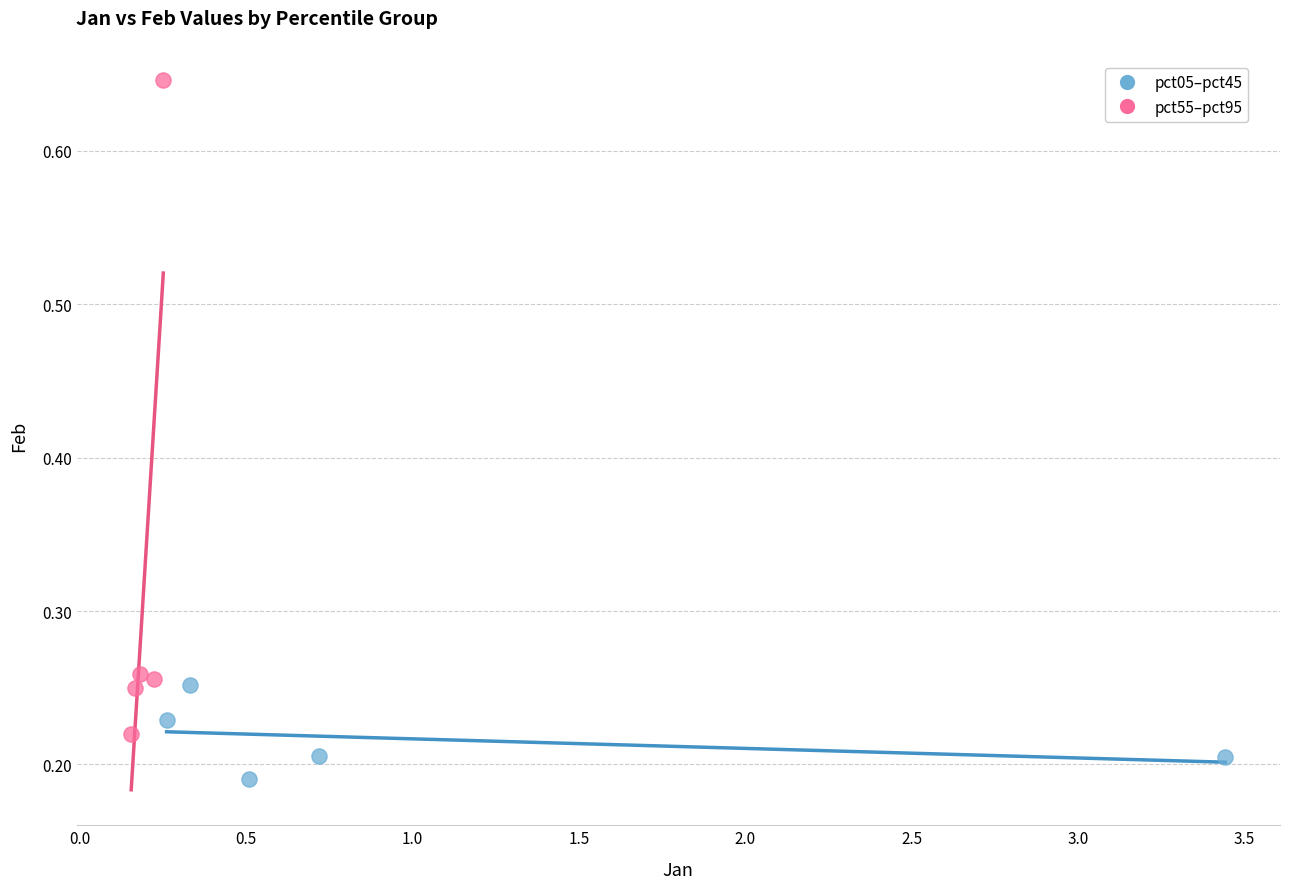

Which series reaches the minimum Y coordinate?

pct05–pct45